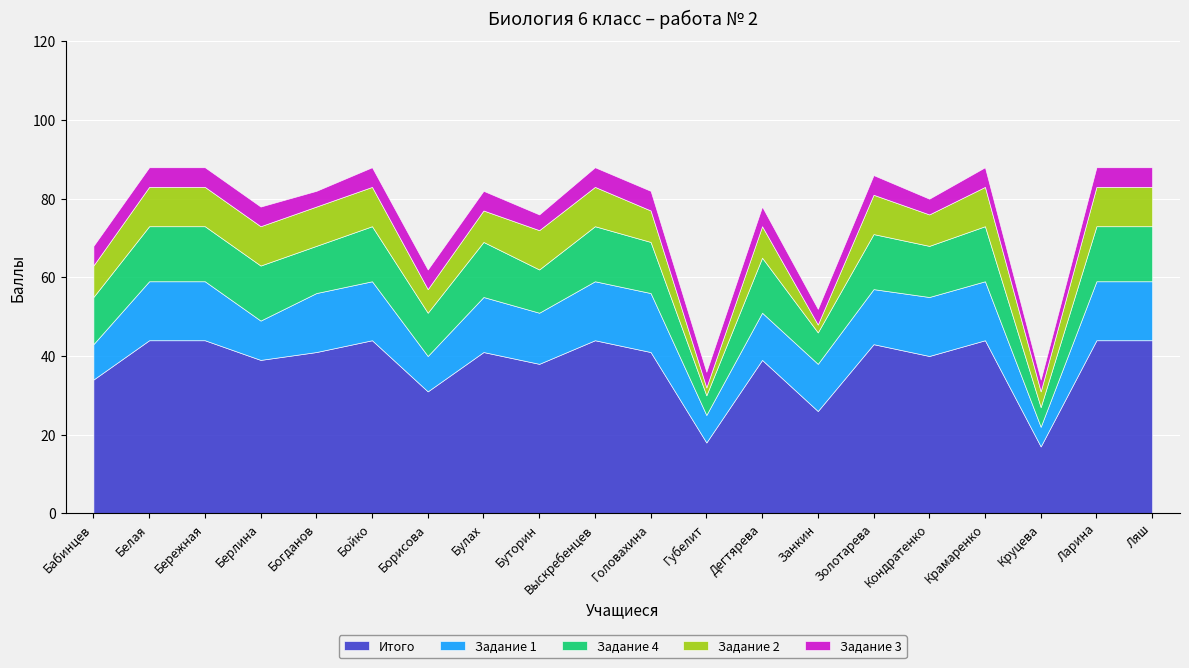

What is the difference between the highest and lowest values at Крамаренко?

39